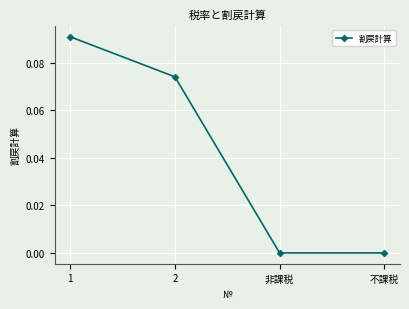

True or false: the data shows 0.0 at 非課税.

True